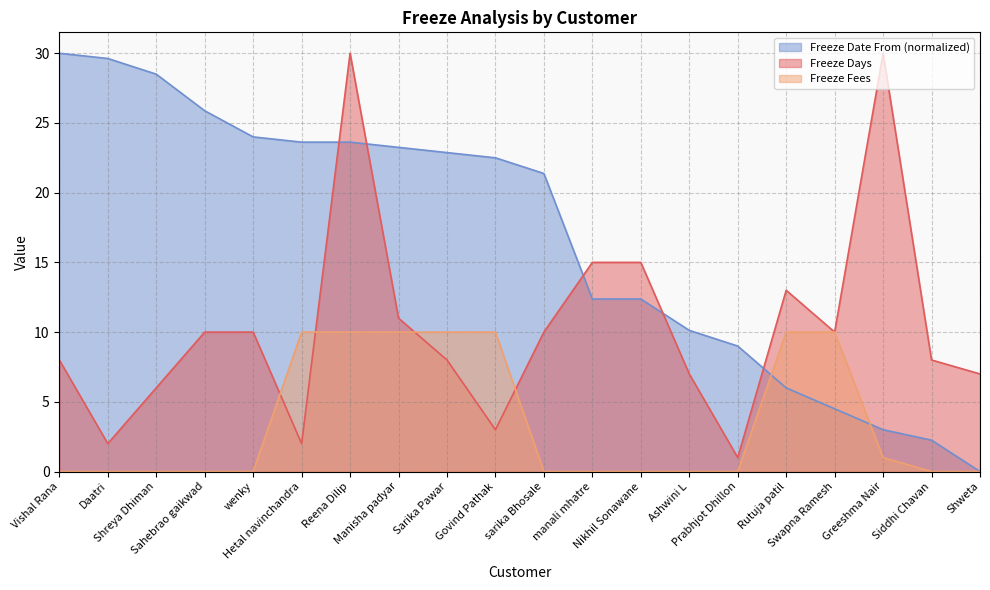

How many lines are shown in the chart?

3